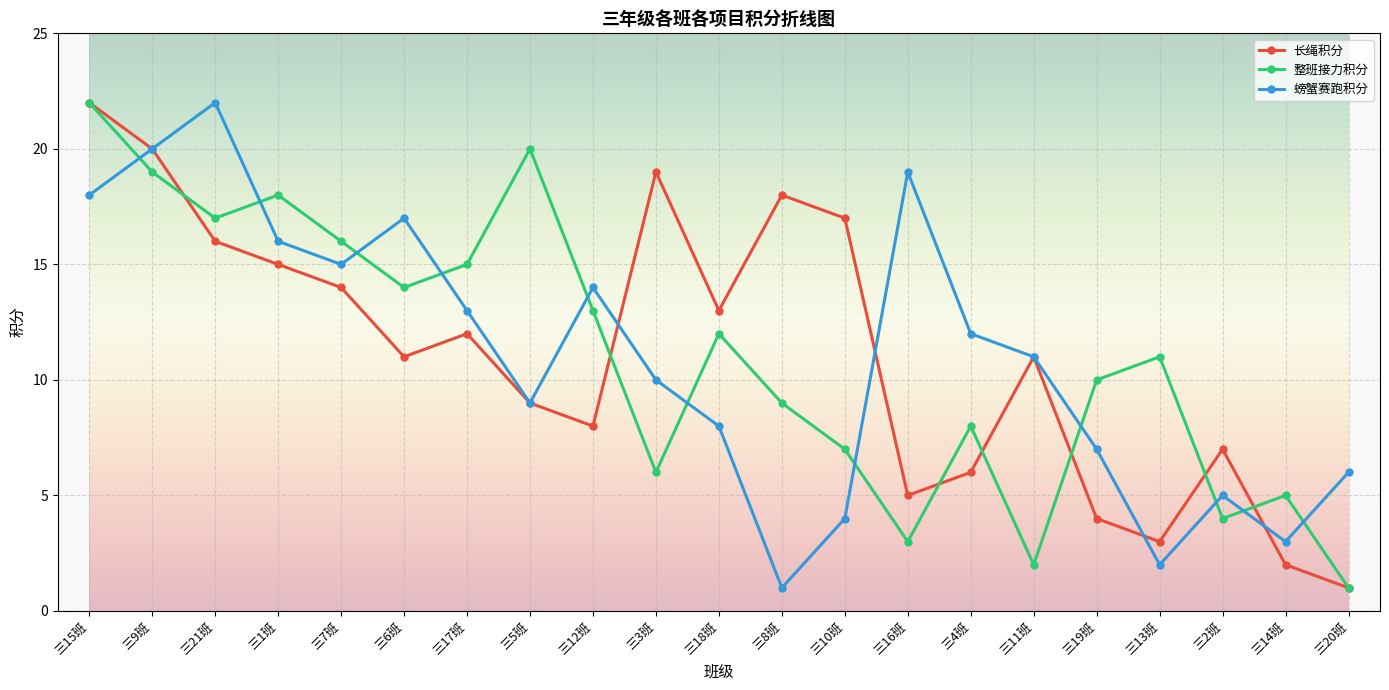

Between 三17班 and 三19班, which series saw the biggest shift?

长绳积分